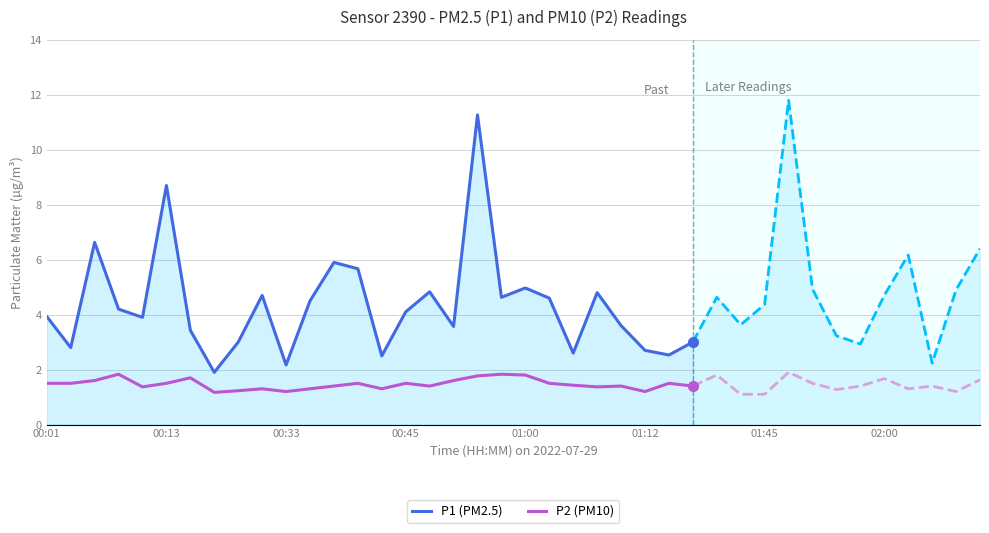

True or false: P2 (PM10) and P1 (PM2.5) cross at least once.

False